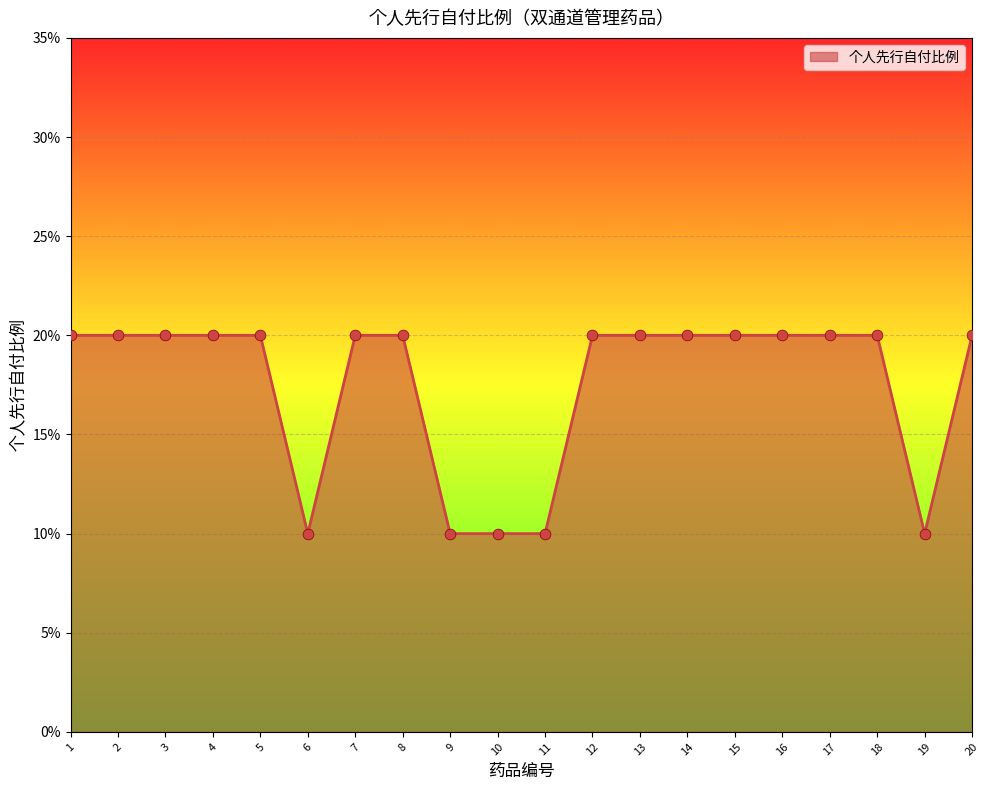

Does the chart have visible grid lines?

Yes